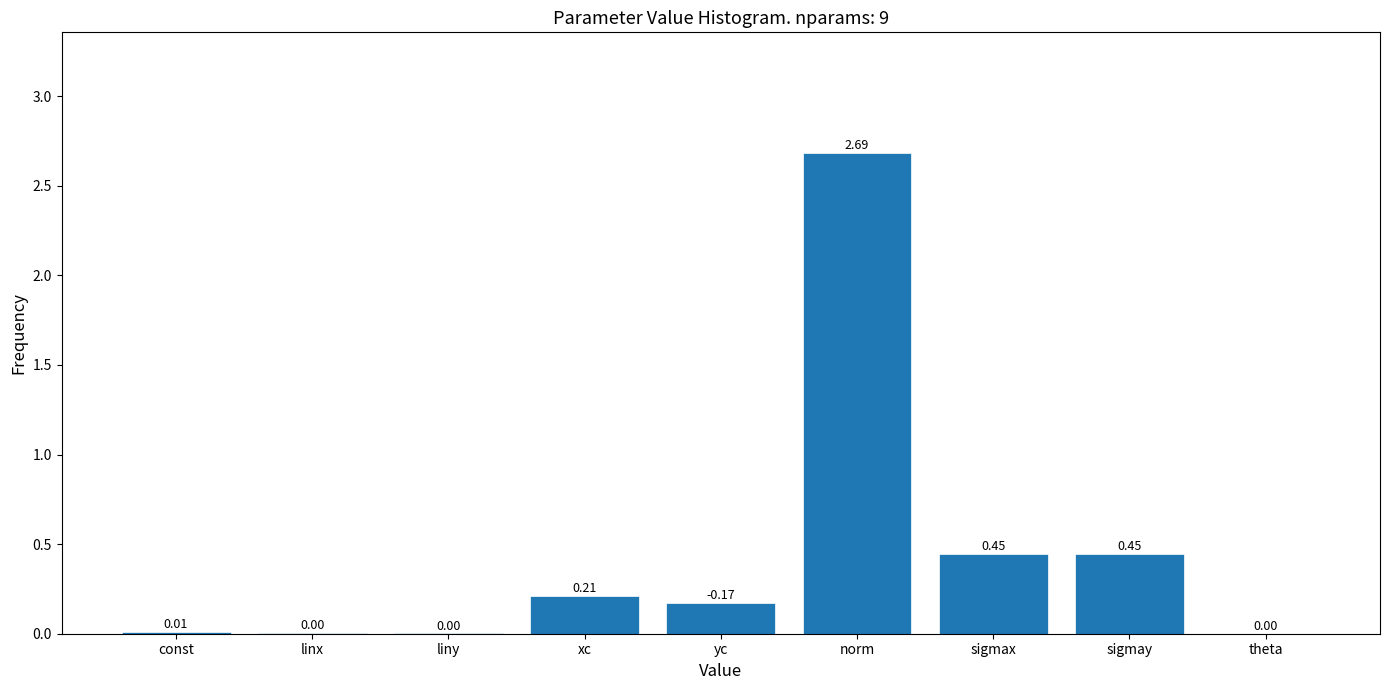

At which category does the chart reach its peak across all series?

norm